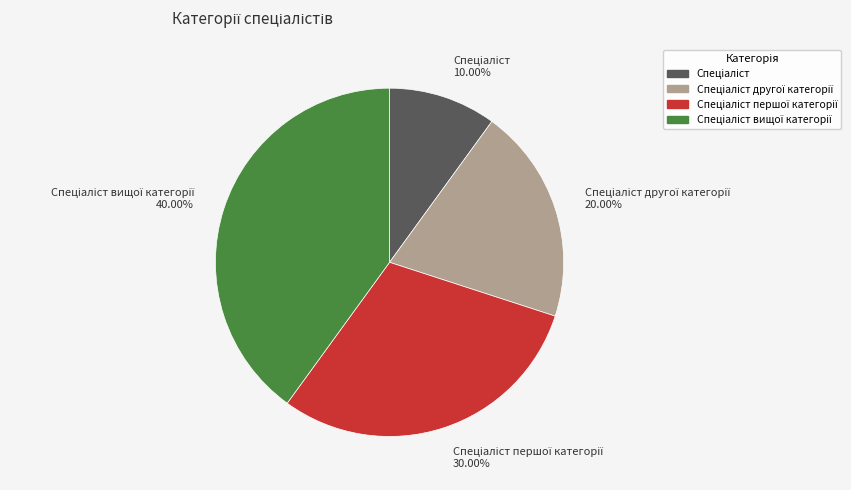

Is there a majority slice in this chart?

No